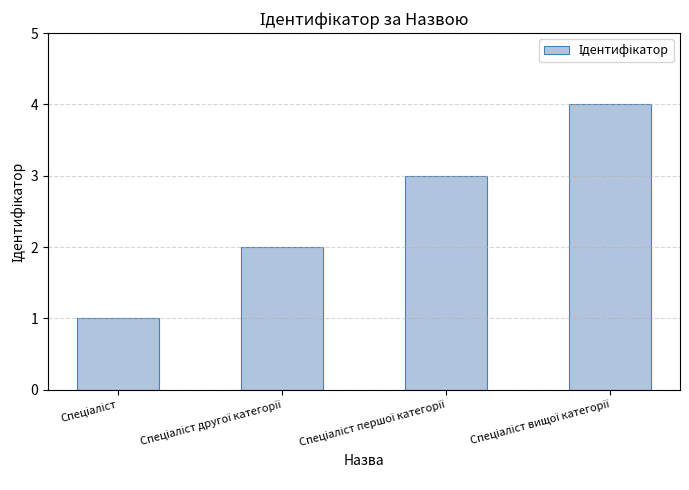

What is the maximum value shown in the chart?

4